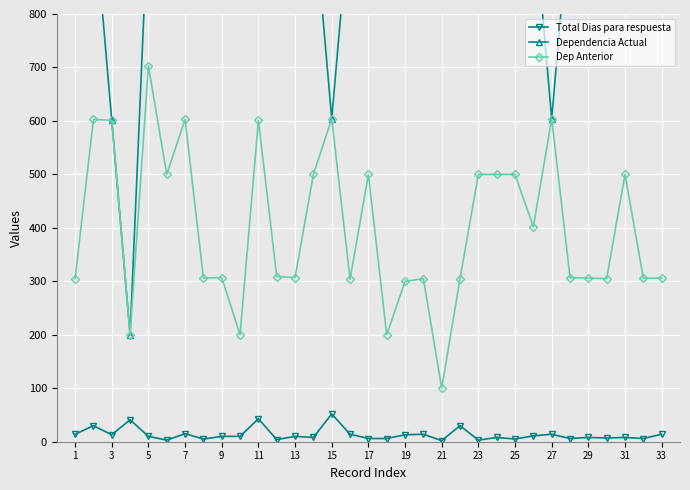

What is the sum of all Total Dias para respuesta values?

443